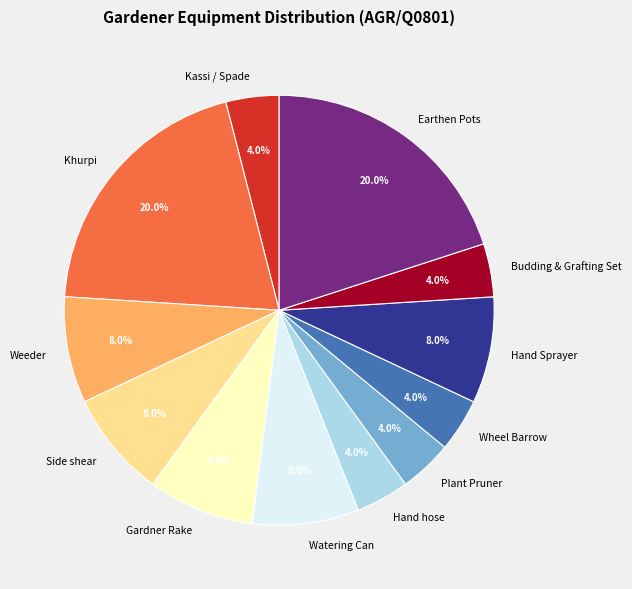

How many slices are in this pie chart?

12